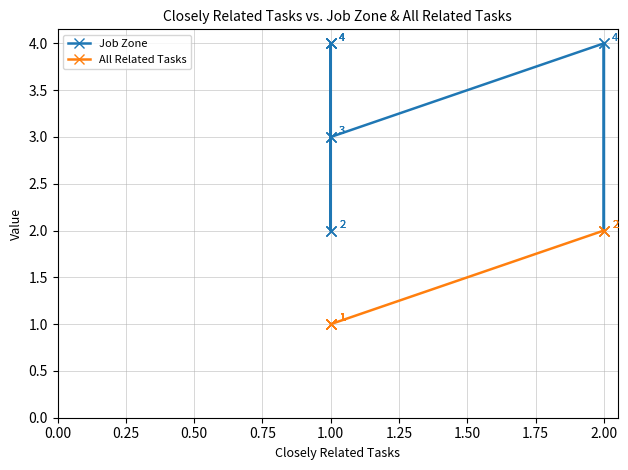

Is it true that All Related Tasks equals 0 at 1.00?

False